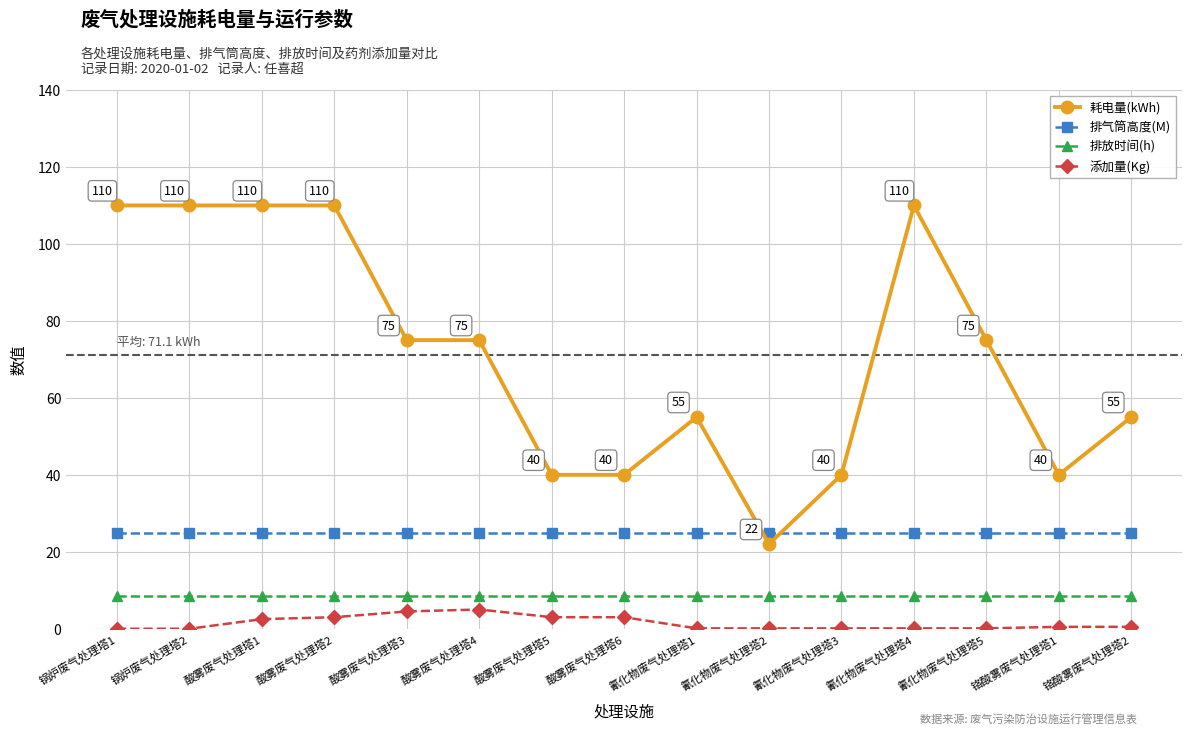

What are all the series names shown in the legend?

耗电量(kWh), 排气筒高度(M), 排放时间(h), 添加量(Kg)